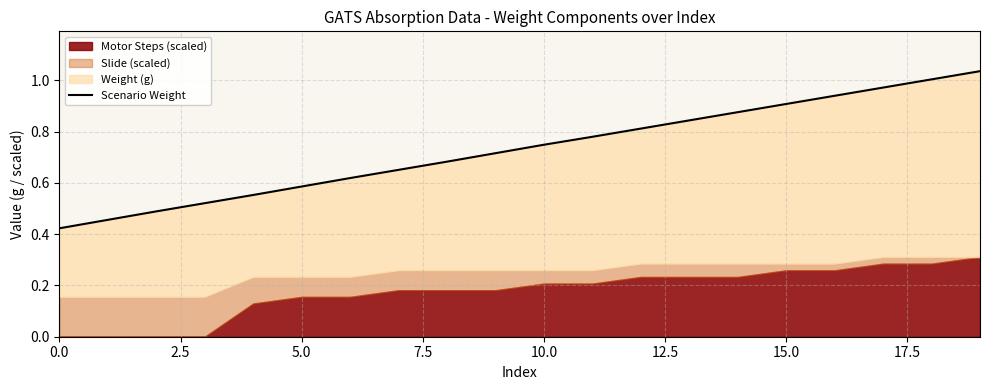

What is the difference between the maximum and minimum values?

0.6